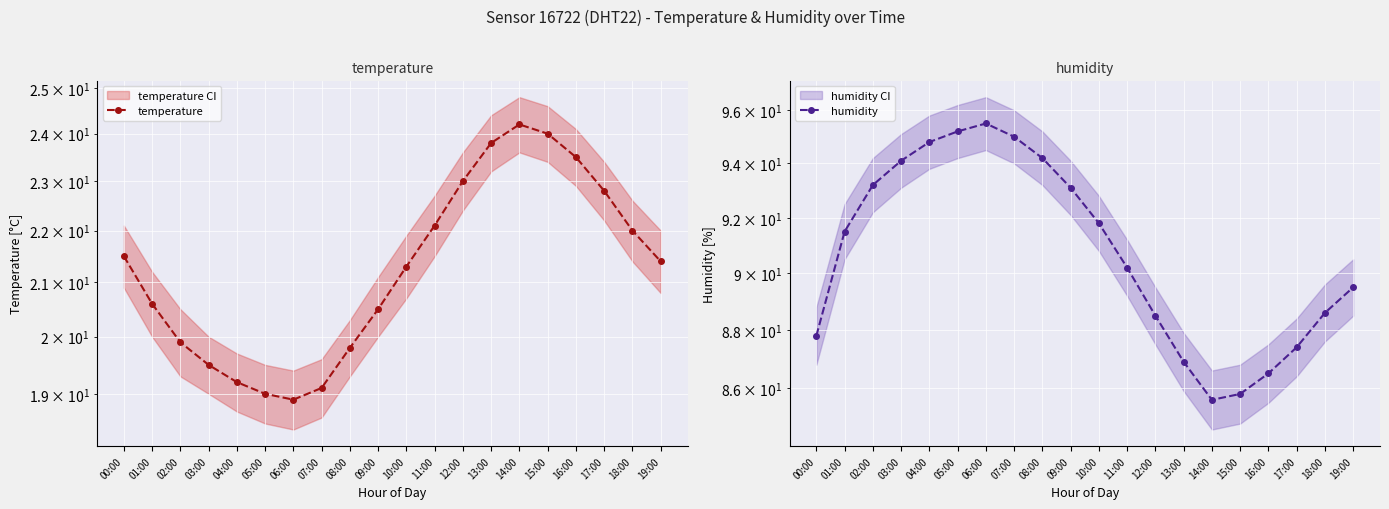

What is the minimum value for humidity?

85.6